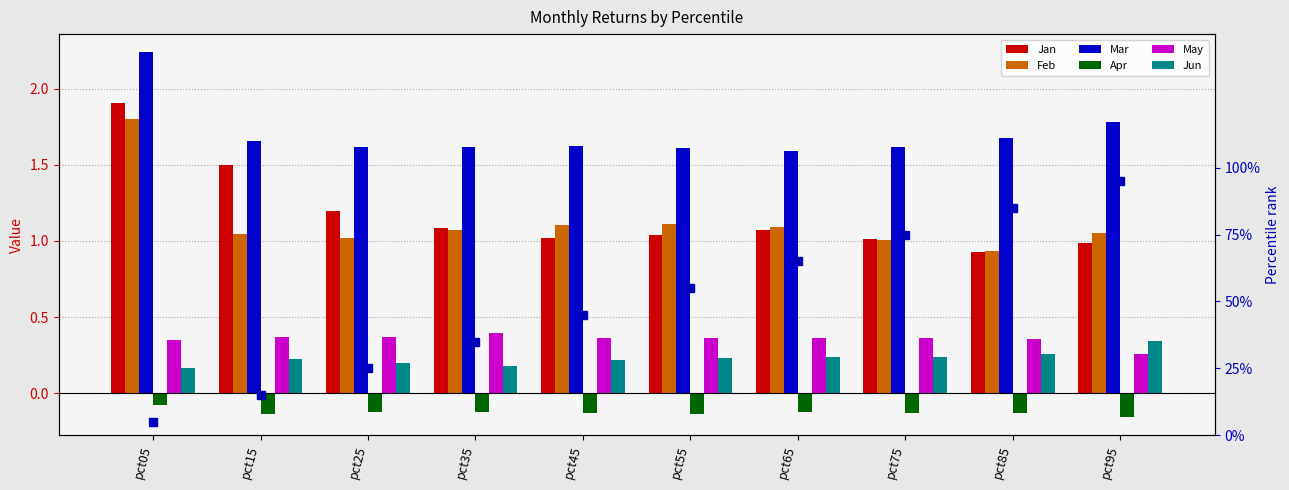

What is the minimum value shown in the chart?

-0.2